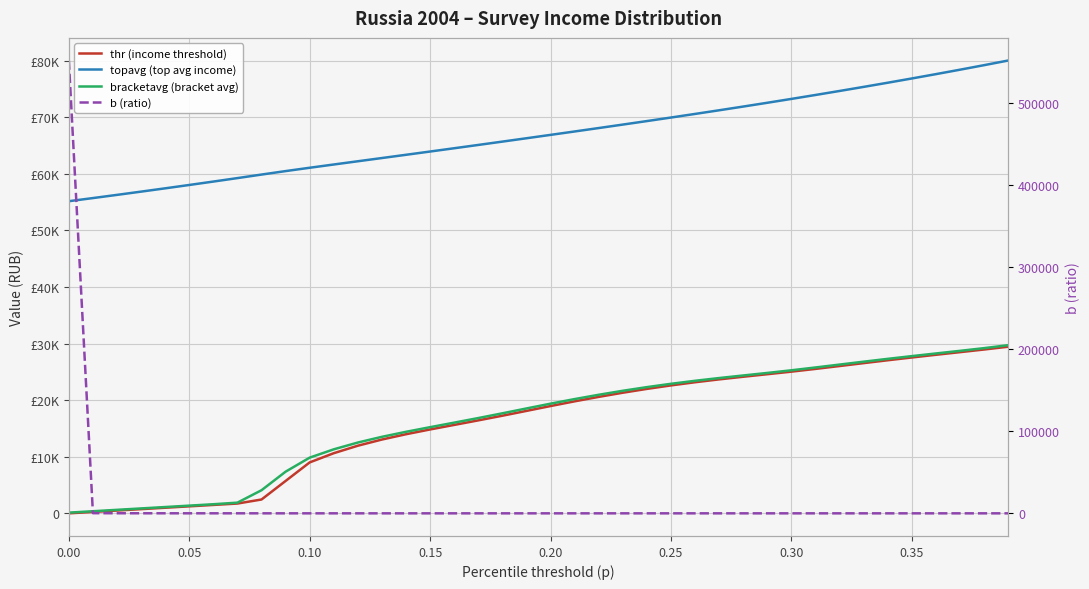

Is the value of bracketavg (bracket avg) at 0.00 greater than the value of thr (income threshold) at 18?

No